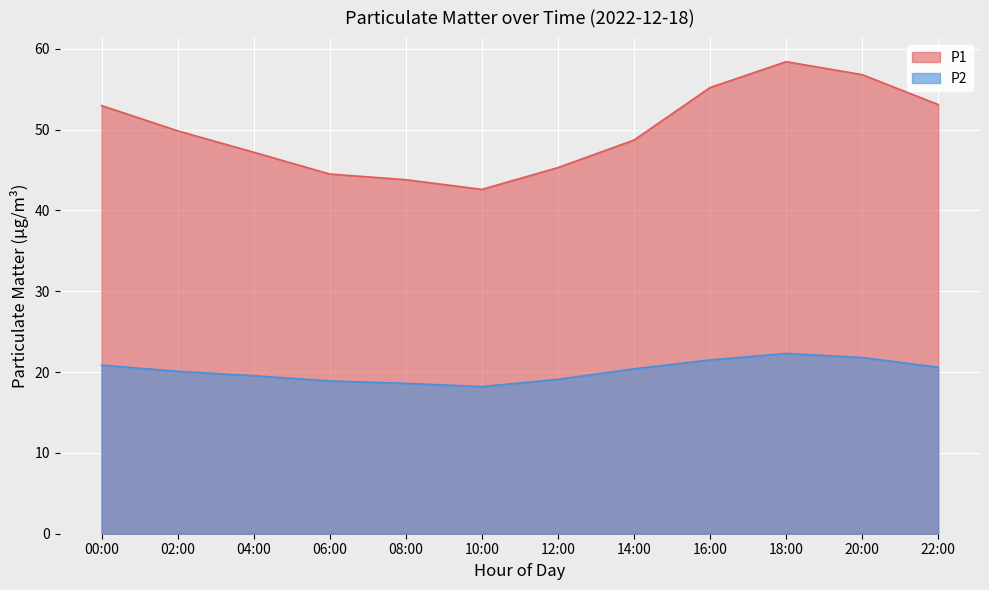

Which label corresponds to the largest value in the chart?

18:00